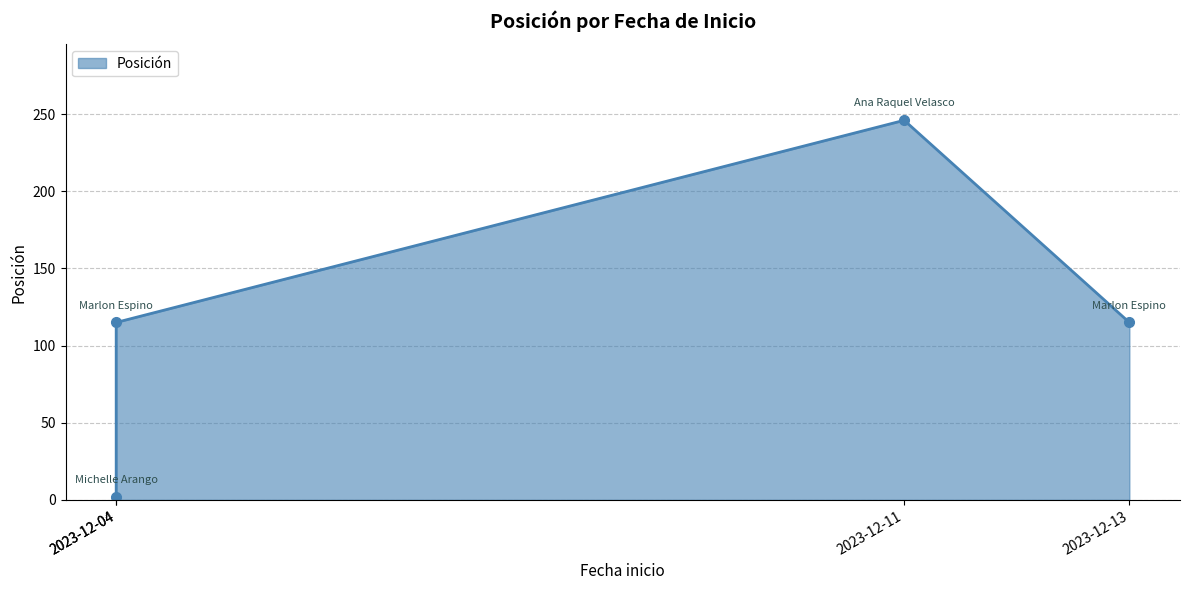

How many lines are shown in the chart?

1